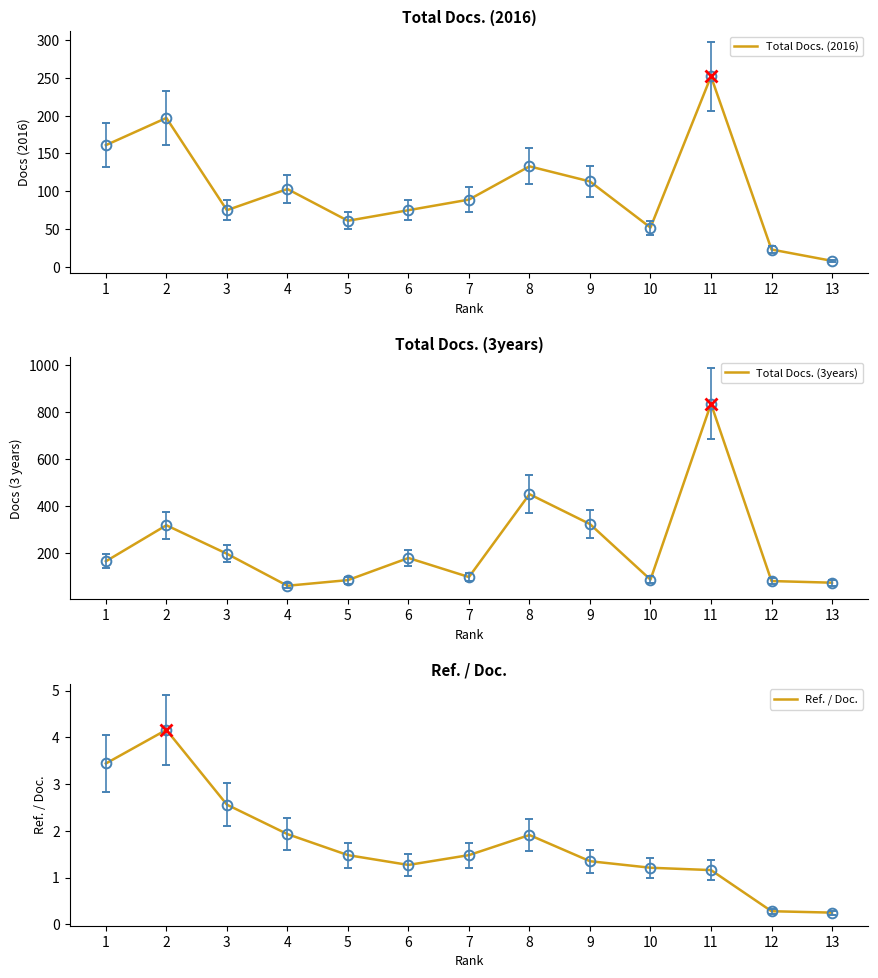

At how many categories does at least one series exceed 10?

13